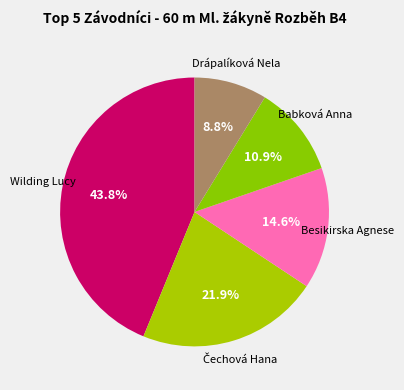

How many segments does this pie chart have?

5